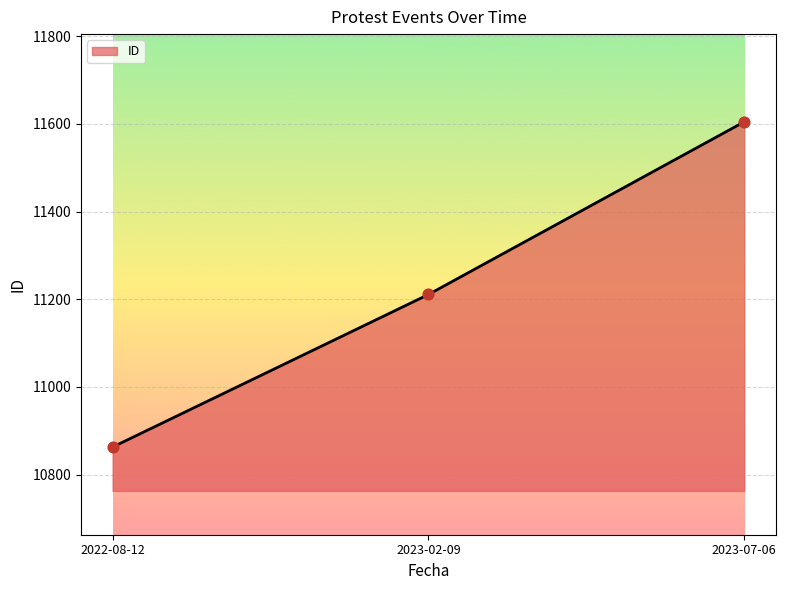

What is the ratio of the value at 2023-02-09 to the value at 2023-07-06?

1.0